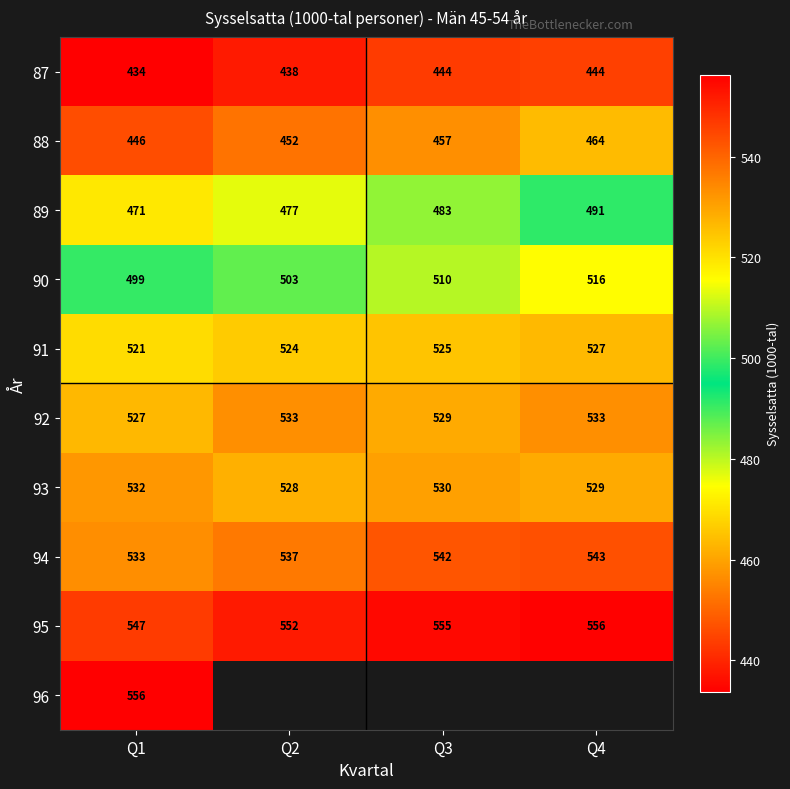

What is the approximate value of 95 at Q4?

556.0